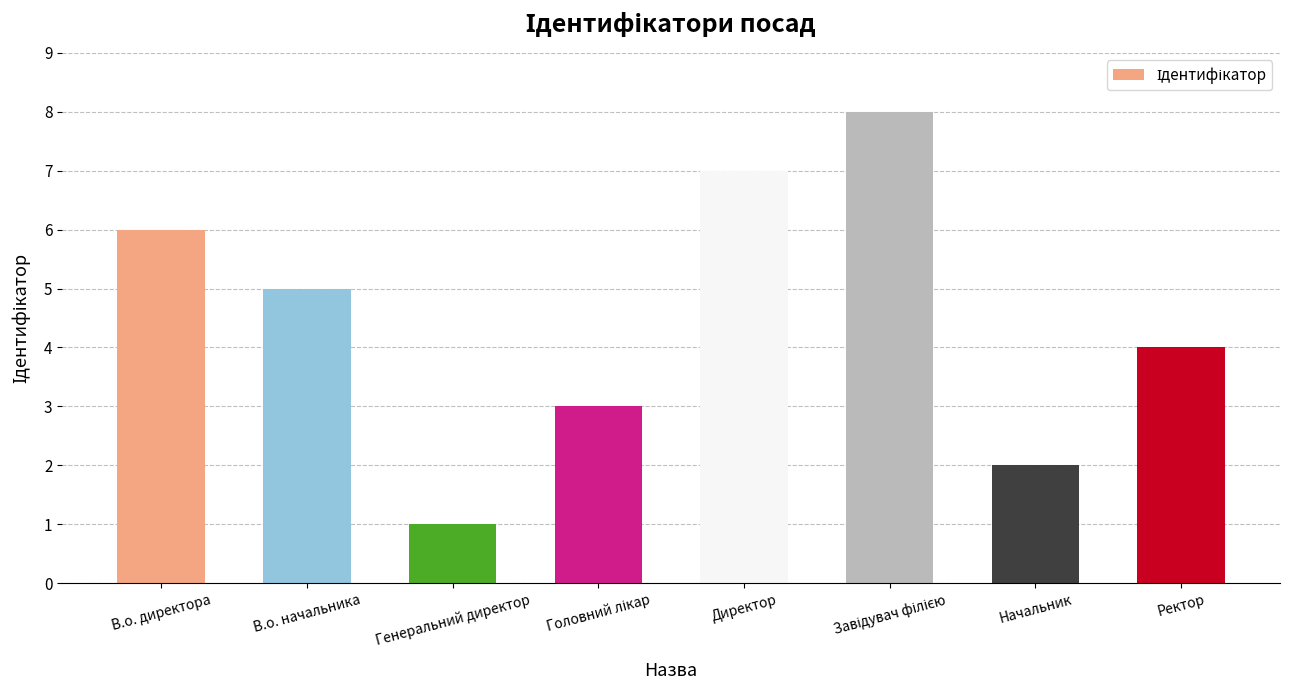

Reading left to right, transcribe all the data shown in this chart.

6	5	1	3	7	8	2	4